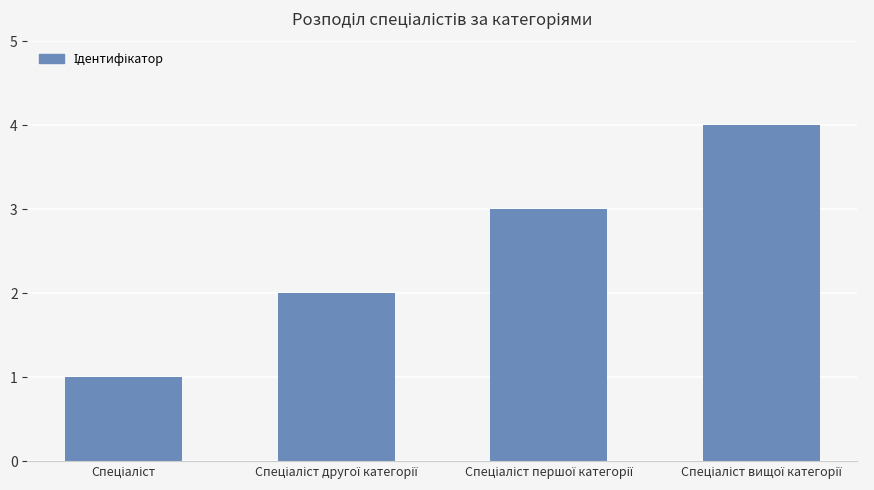

Does the chart contain stacked bars?

No